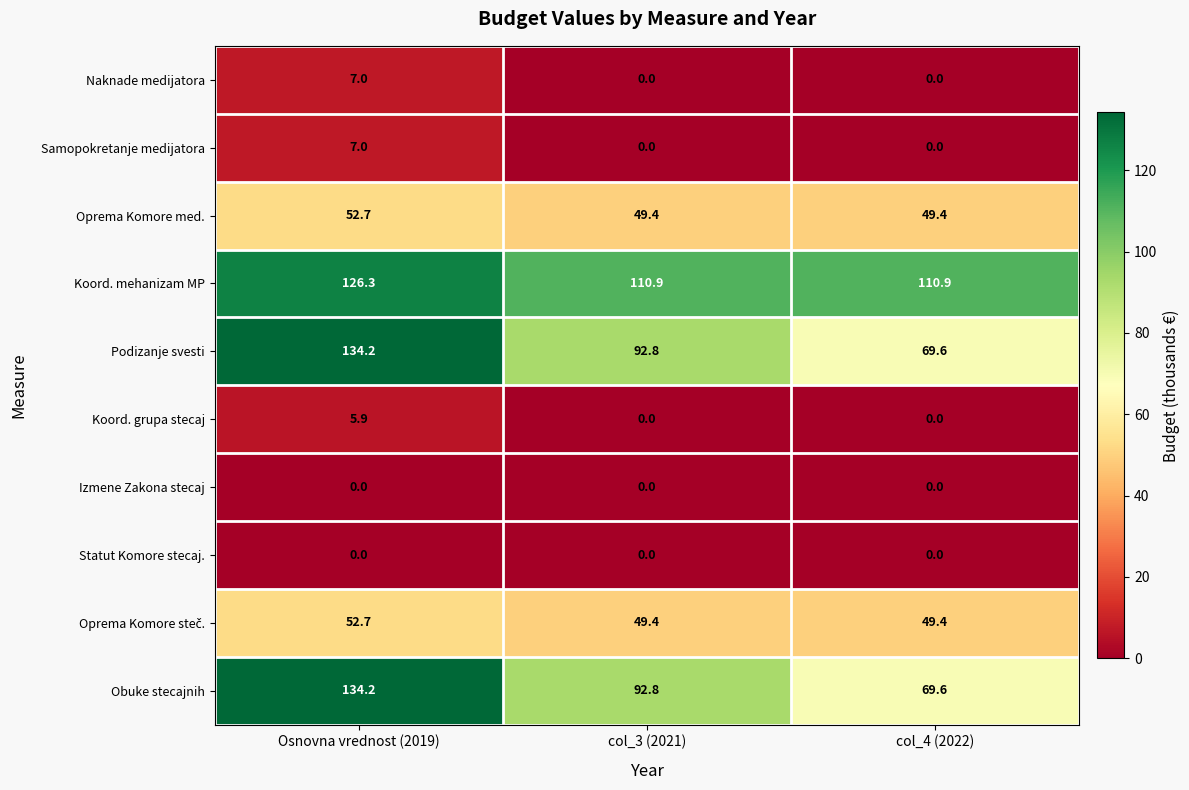

What is the difference between the maximum and minimum values in the Oprema Komore med. series?

3.3